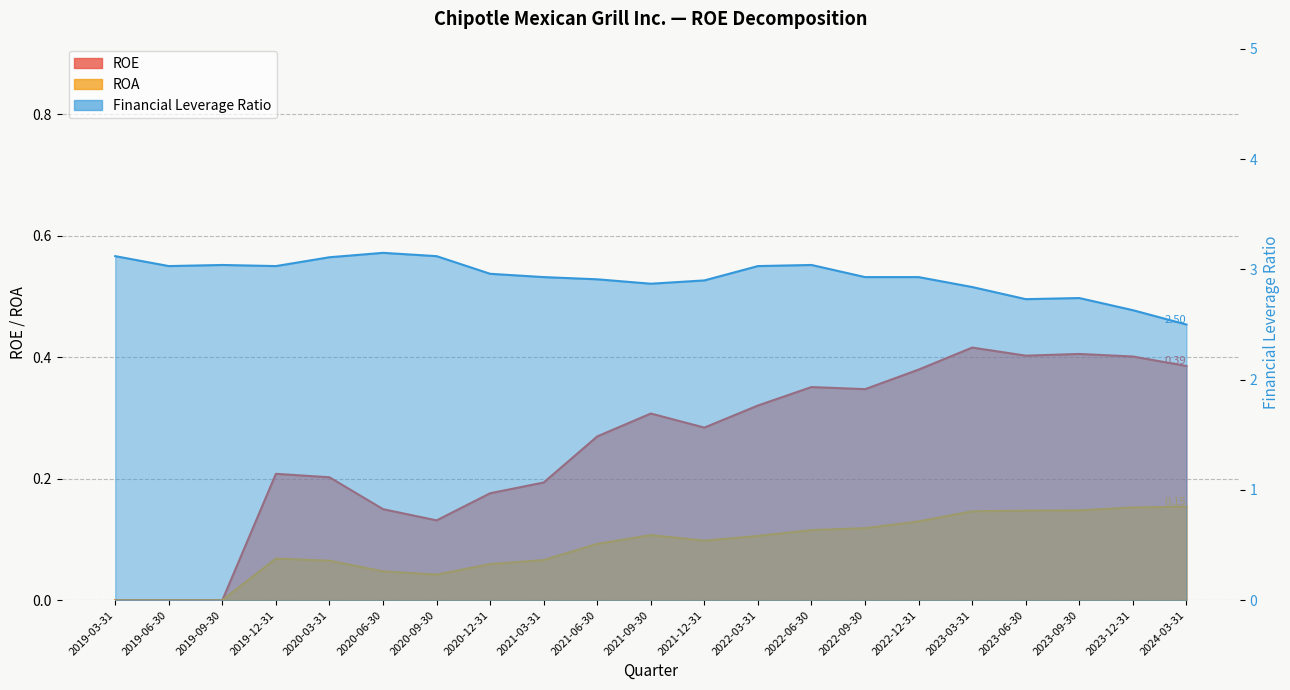

What is the highest value of the Financial Leverage Ratio series?

3.1